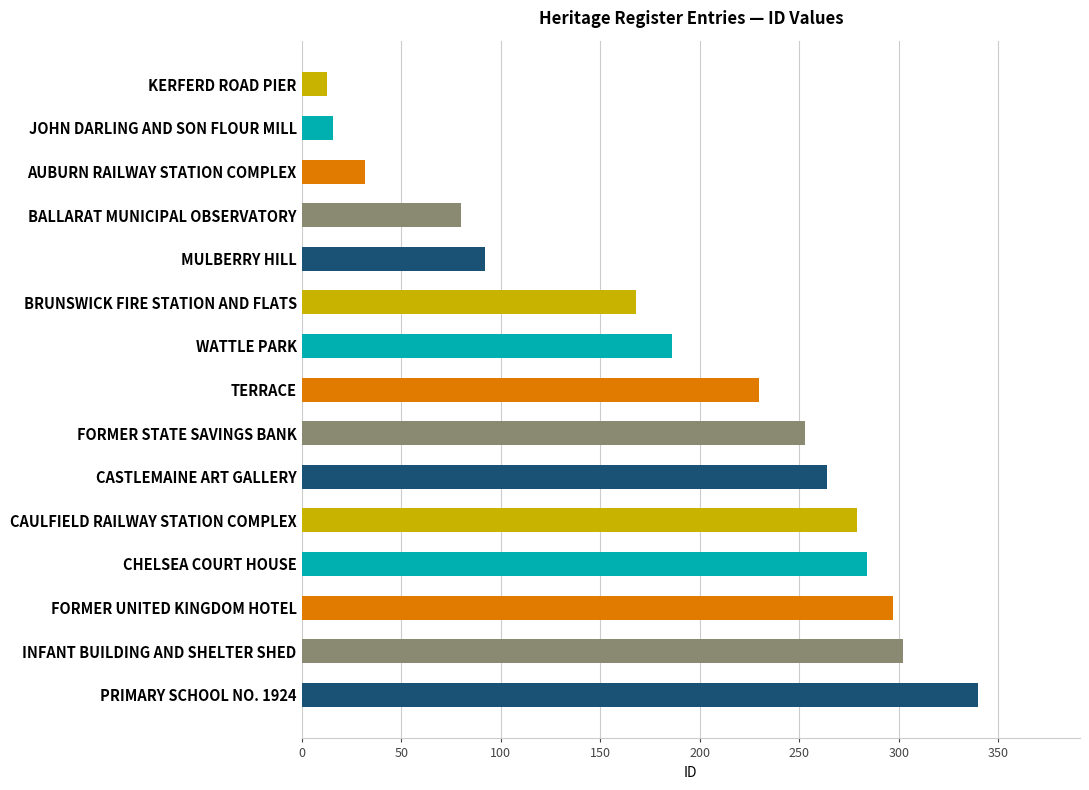

What is the smallest value displayed?

13